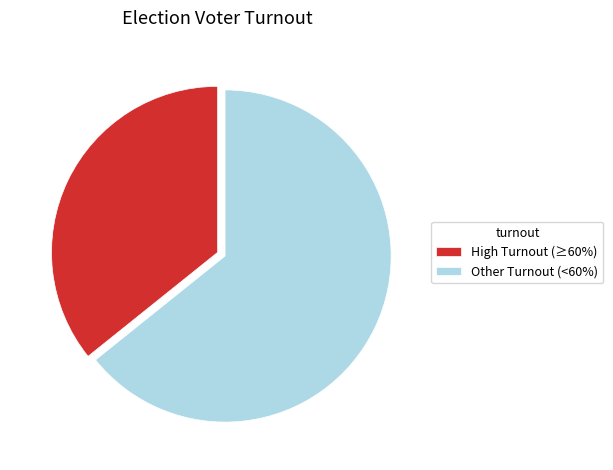

Approximately how many times larger is the value at High Turnout (≥60%) compared to Other Turnout (<60%)?

0.6